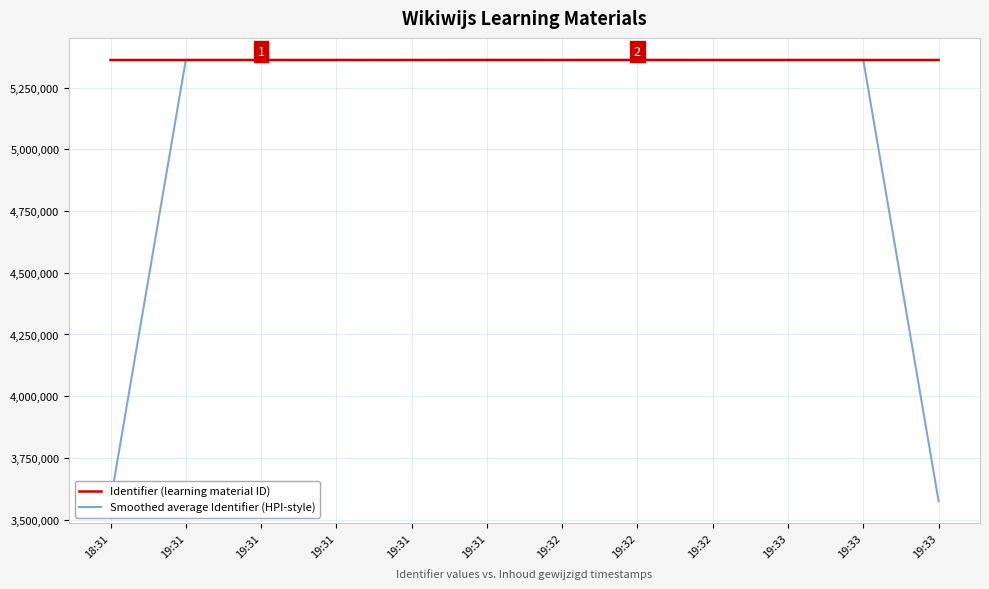

What value does the Smoothed average Identifier (HPI-style) series have at 19:31?

5361961.3